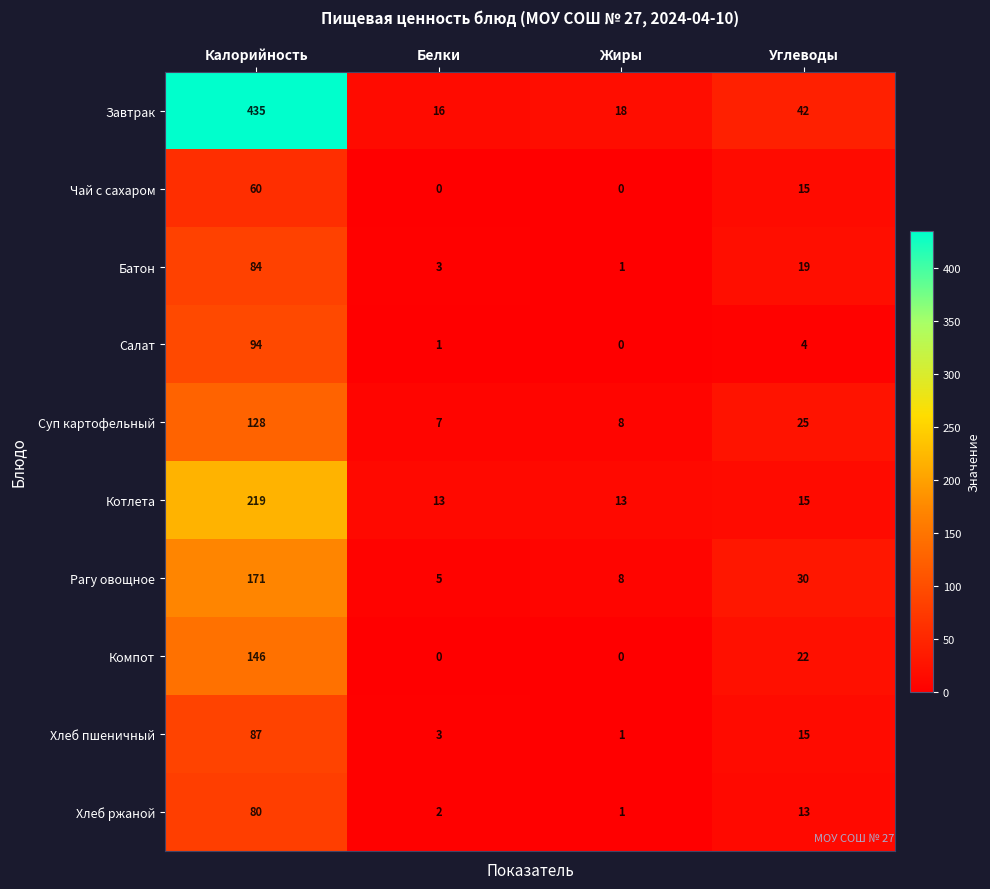

True or false: Котлета has a value of 7 at Углеводы.

False